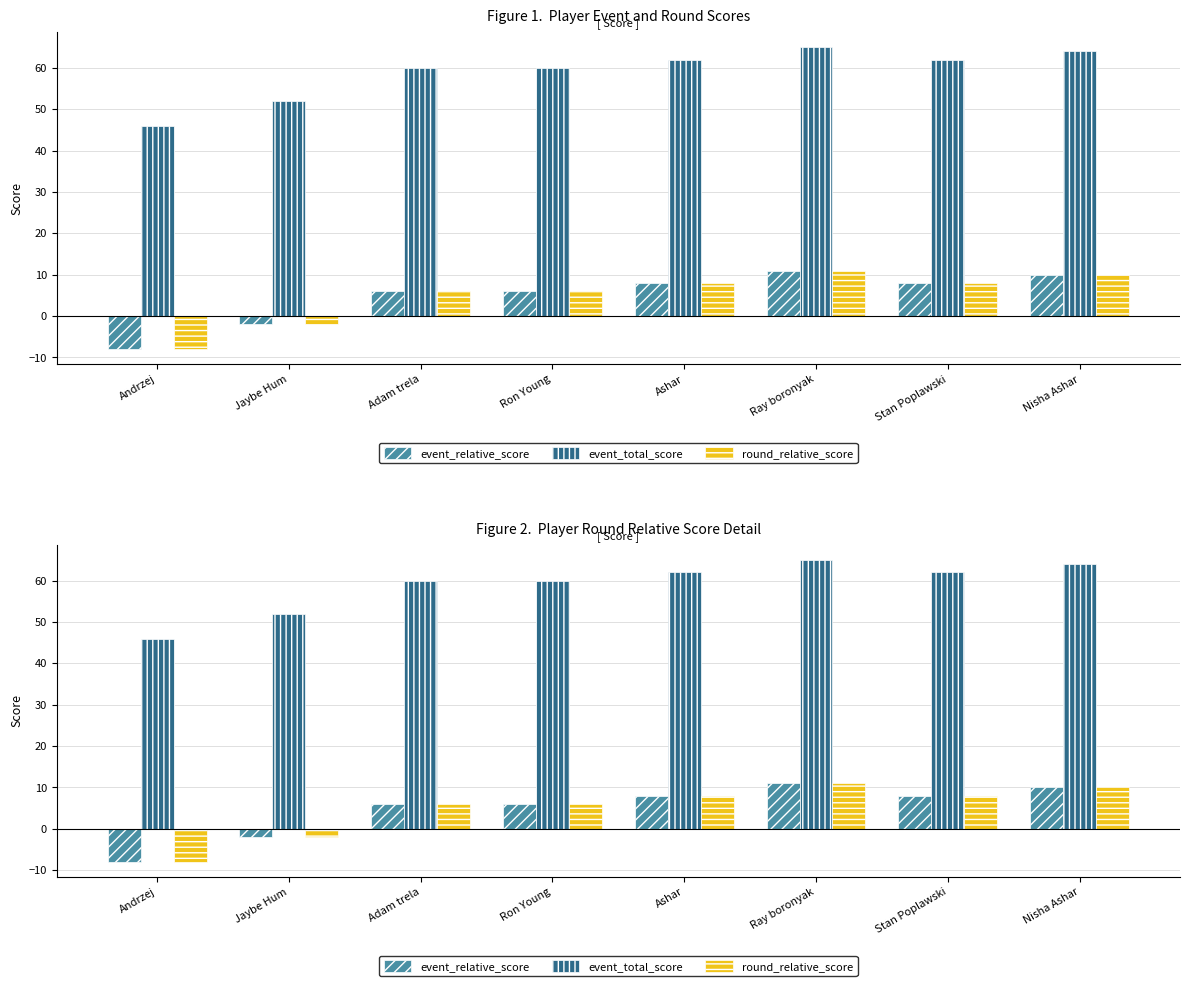

At how many categories does at least one series exceed 21?

8